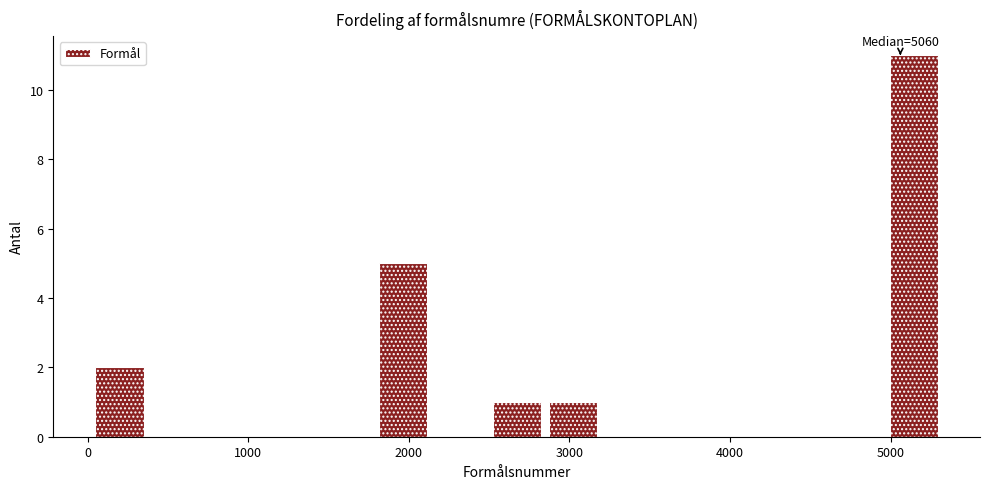

Around what value on the x-axis is the tallest bar? Give the approximate position of its centre, as read against the axis.

5100